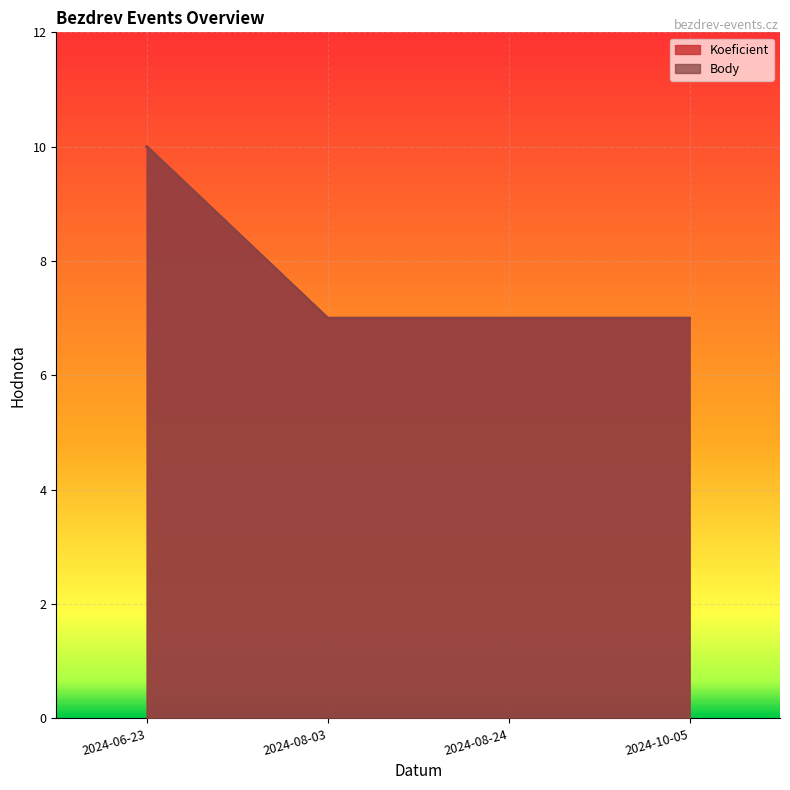

Reading left to right, transcribe all the data shown in this chart.

Koeficient: 2024-06-23=10	2024-08-03=7	2024-08-24=7	2024-10-05=7
Body: 2024-06-23=10	2024-08-03=7	2024-08-24=7	2024-10-05=7